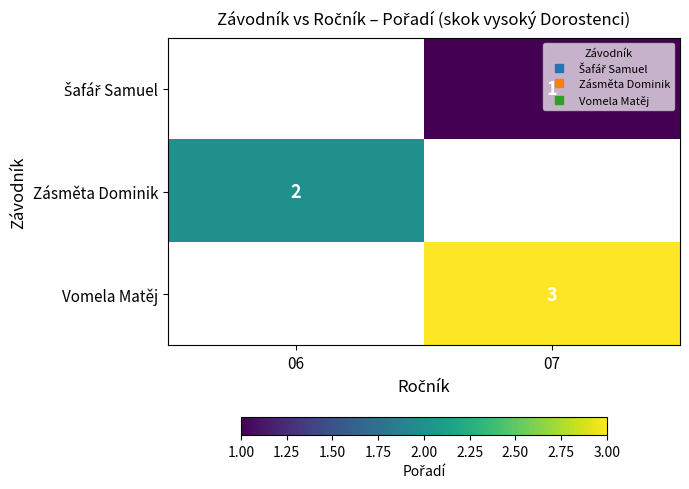

List the labels in order of Zásměta Dominik value, smallest first.

06, 07